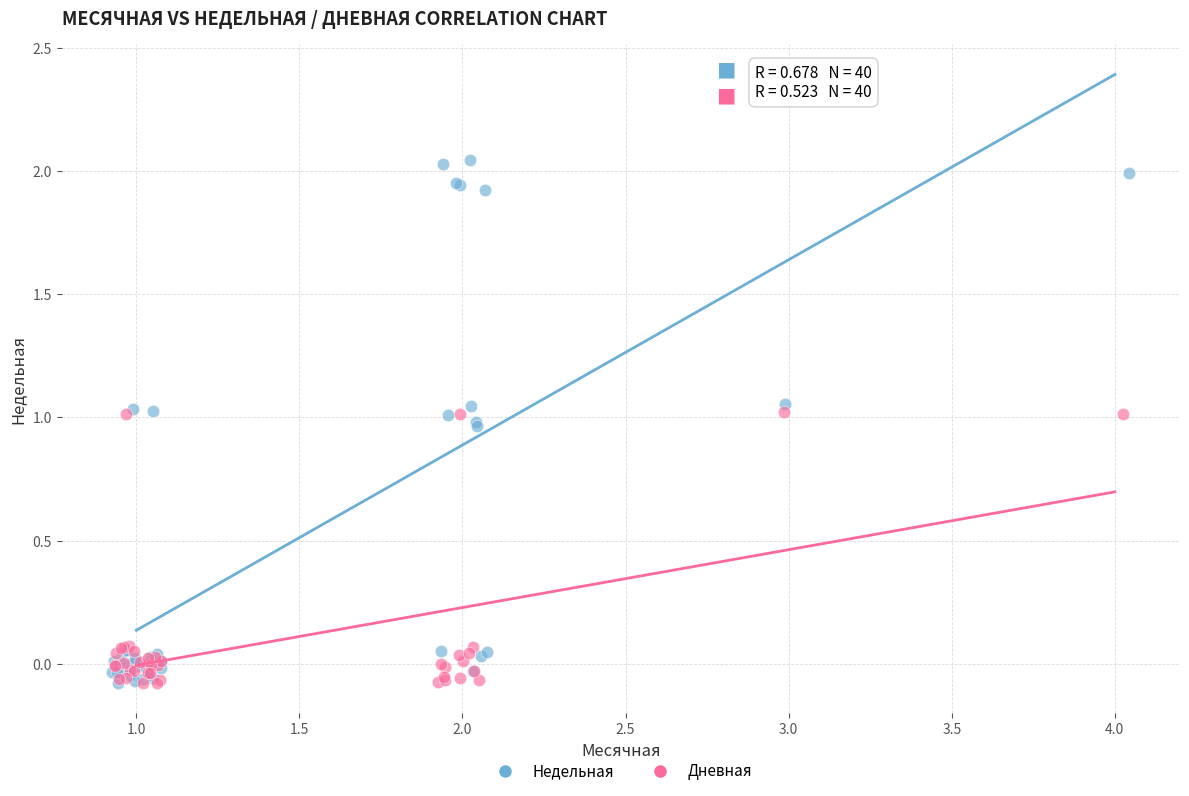

What are all the series names shown in the legend?

Недельная, Дневная